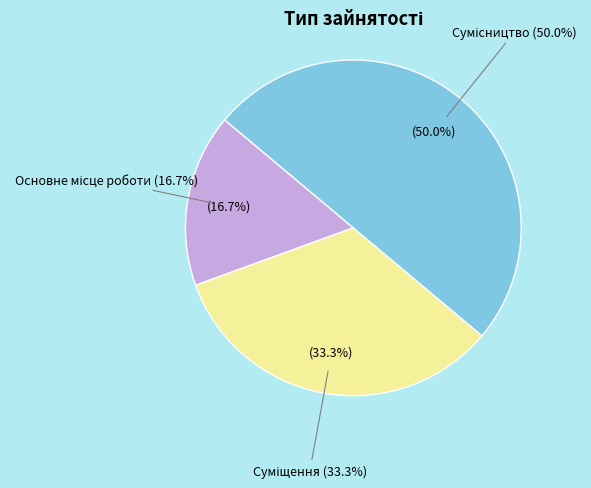

To the nearest percent, what is the average slice percentage?

33%